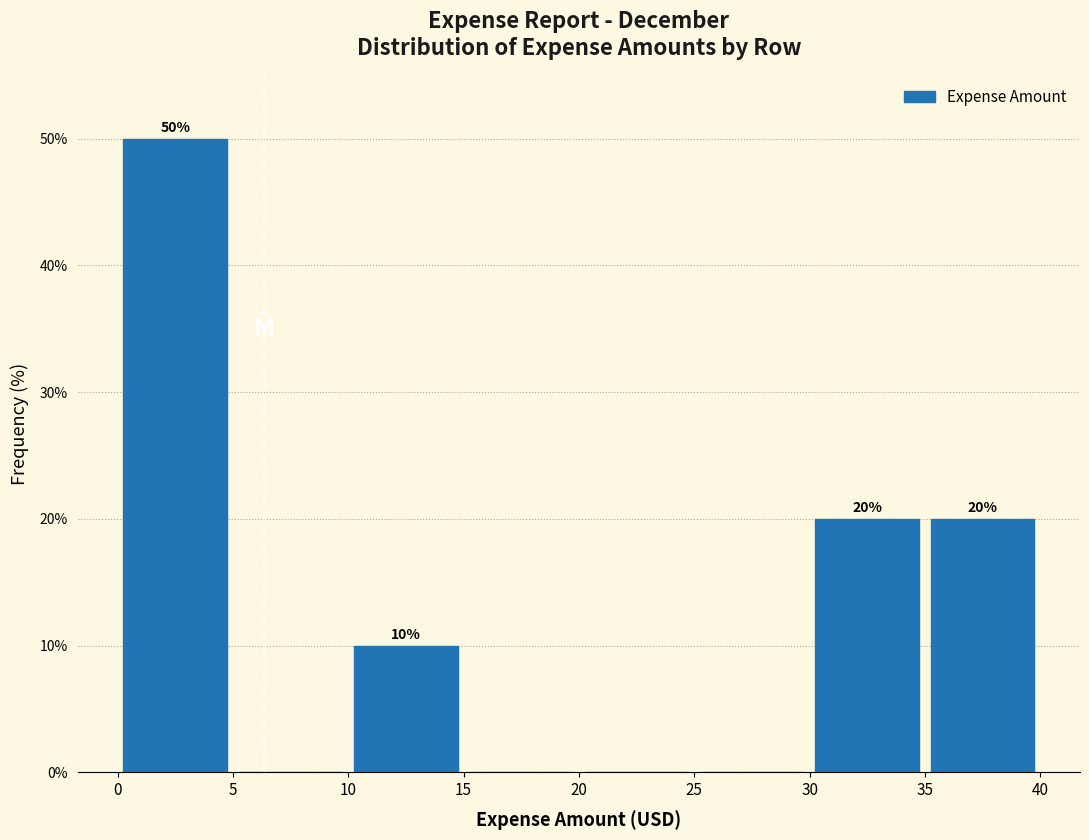

Which range on the x-axis has the tallest bar?

0 to 5